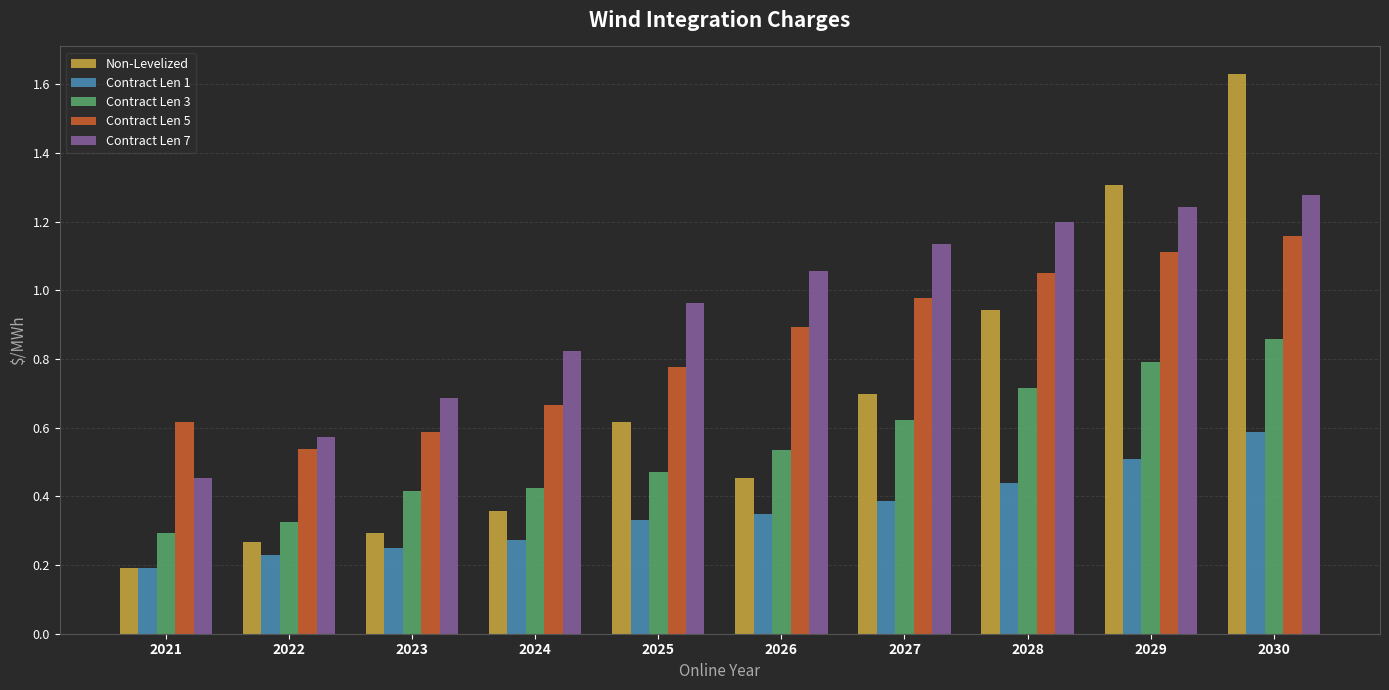

True or false: Contract Len 3 has a value of 0.5 at 2022.

False